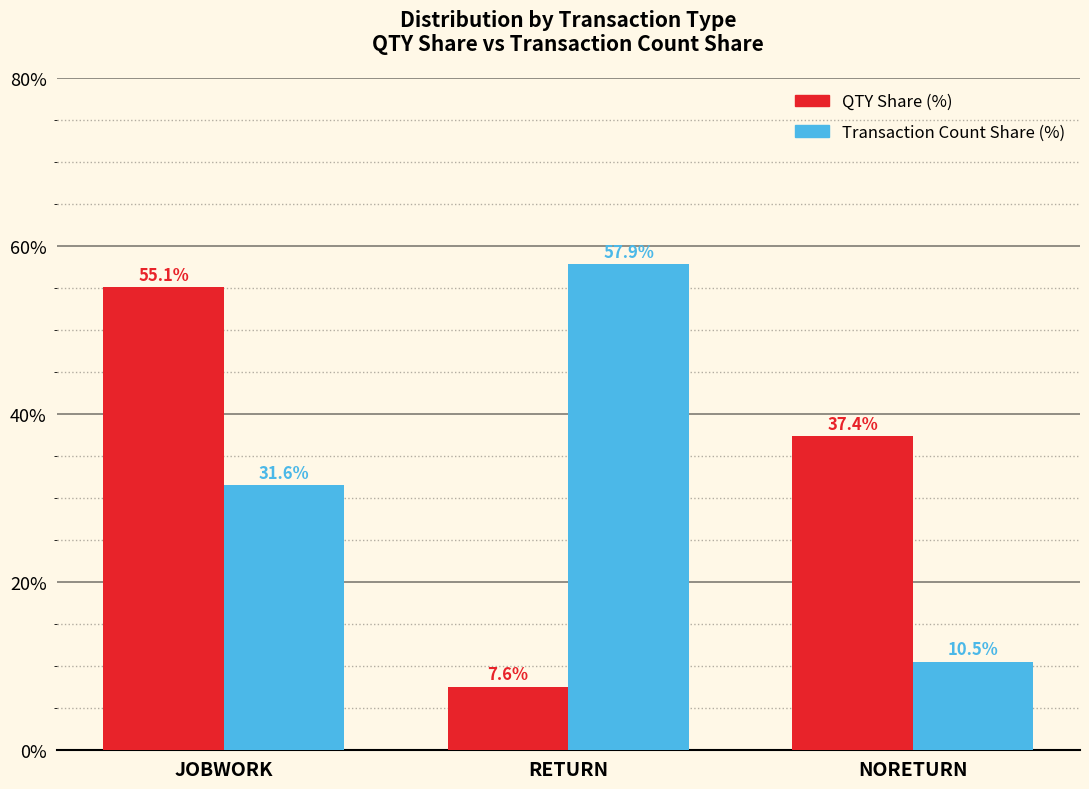

Rank the series at JOBWORK from highest to lowest value.

QTY Share (%), Transaction Count Share (%)